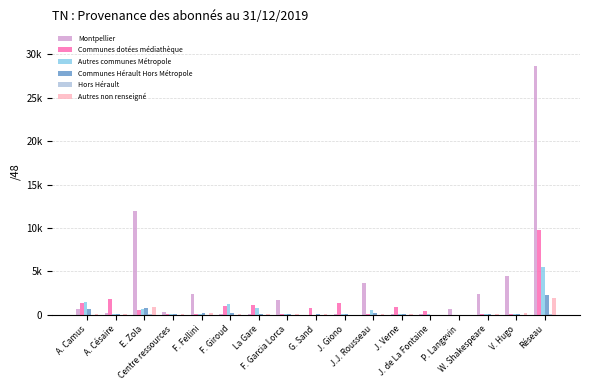

Are the bars horizontal?

No